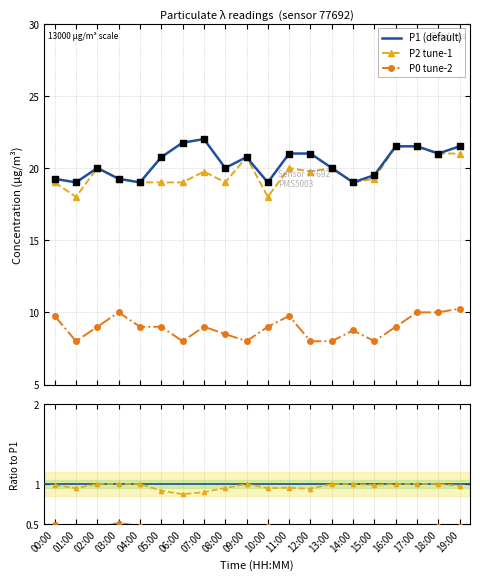

True or false: P1 (default) and P0 tune-2 intersect in this chart.

False